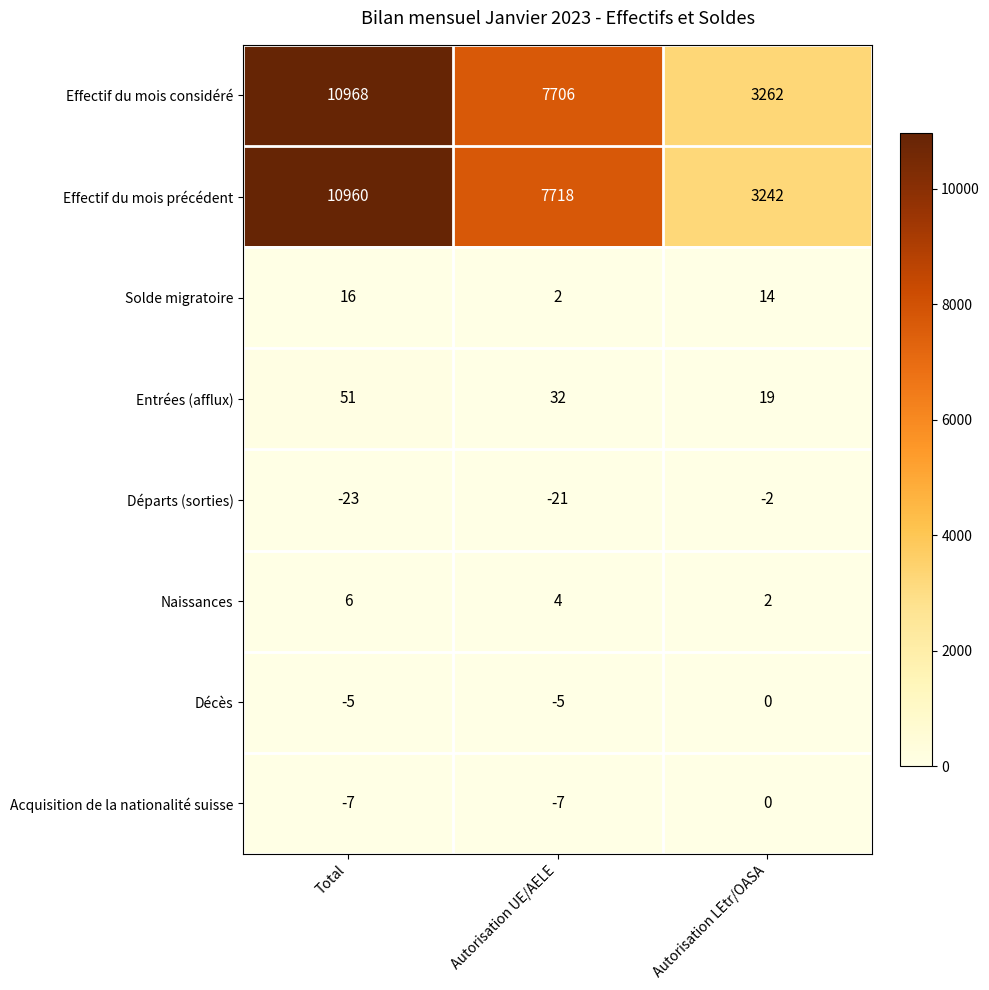

How many categories are shown in the chart?

3